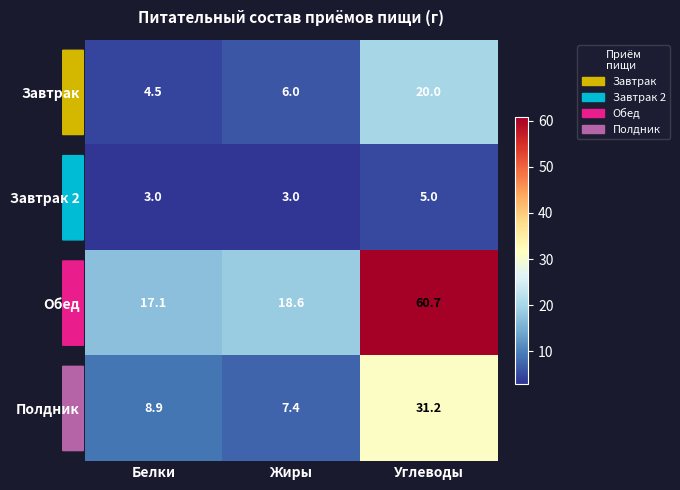

How many data points in Полдник are less than 8?

1